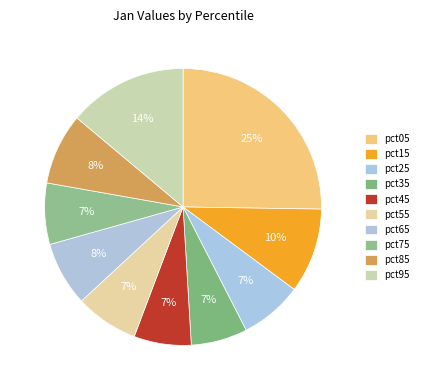

Is it true that pct05 is 25% of the pie?

True